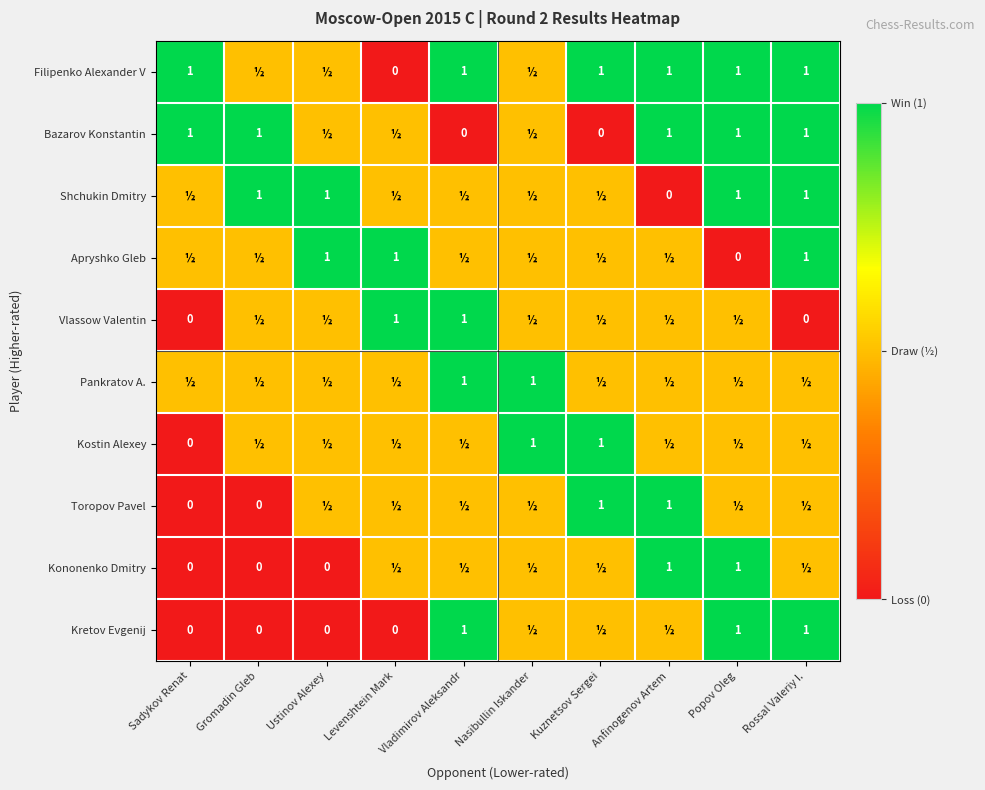

The Pankratov A. series shows 0.6 at Nasibullin Iskander. True or false?

False